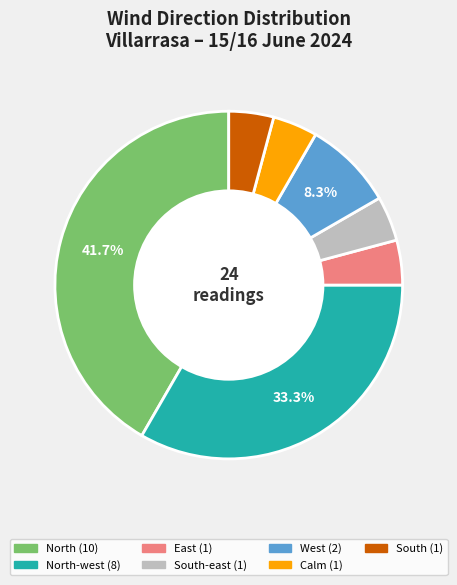

Does any single category account for the majority?

No